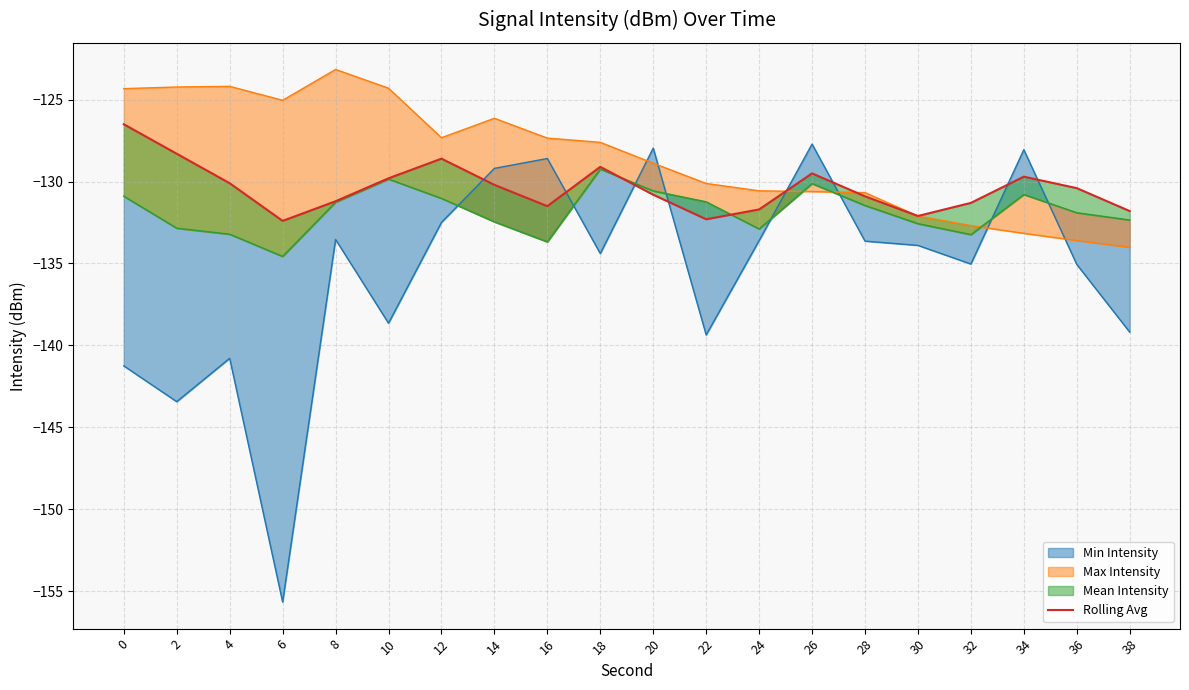

List the labels in order of value, largest first.

0, 2, 12, 18, 26, 34, 10, 4, 14, 36, 20, 28, 8, 32, 16, 24, 38, 30, 22, 6